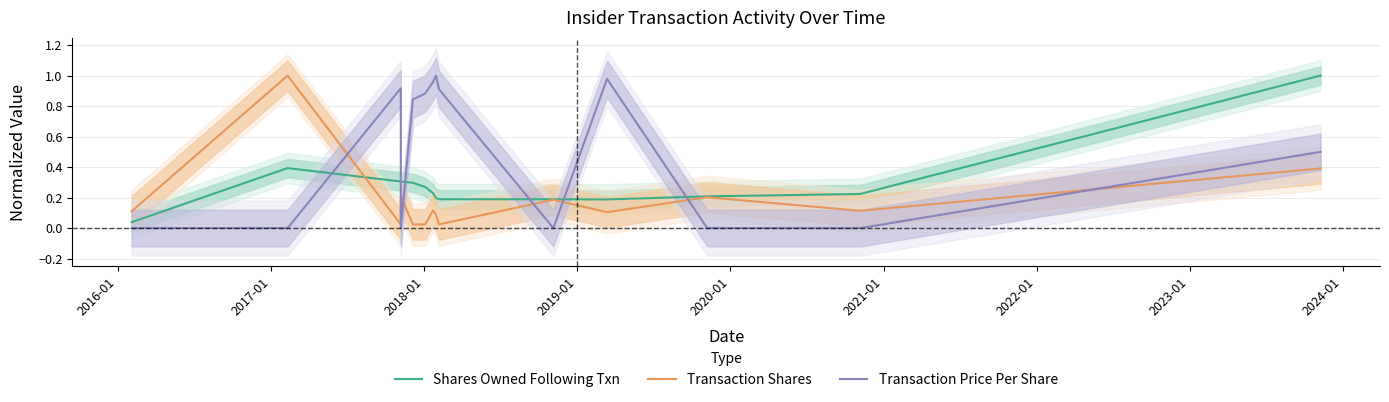

How many times do Transaction Shares and Transaction Price Per Share cross each other?

7